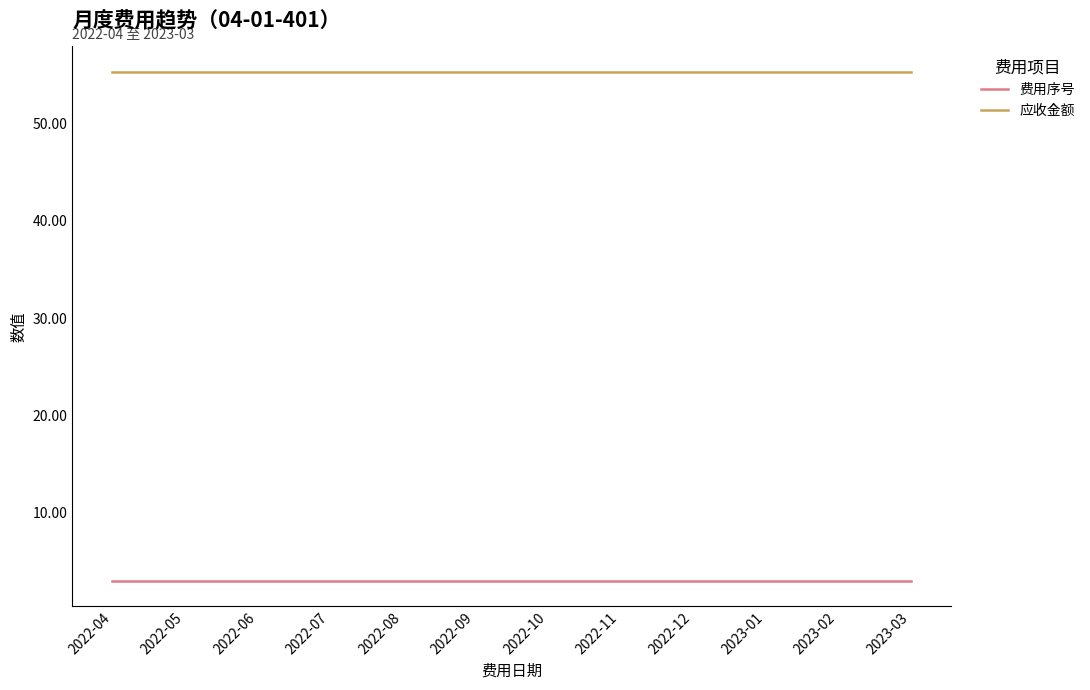

What is the average value of the 应收金额 series?

55.3